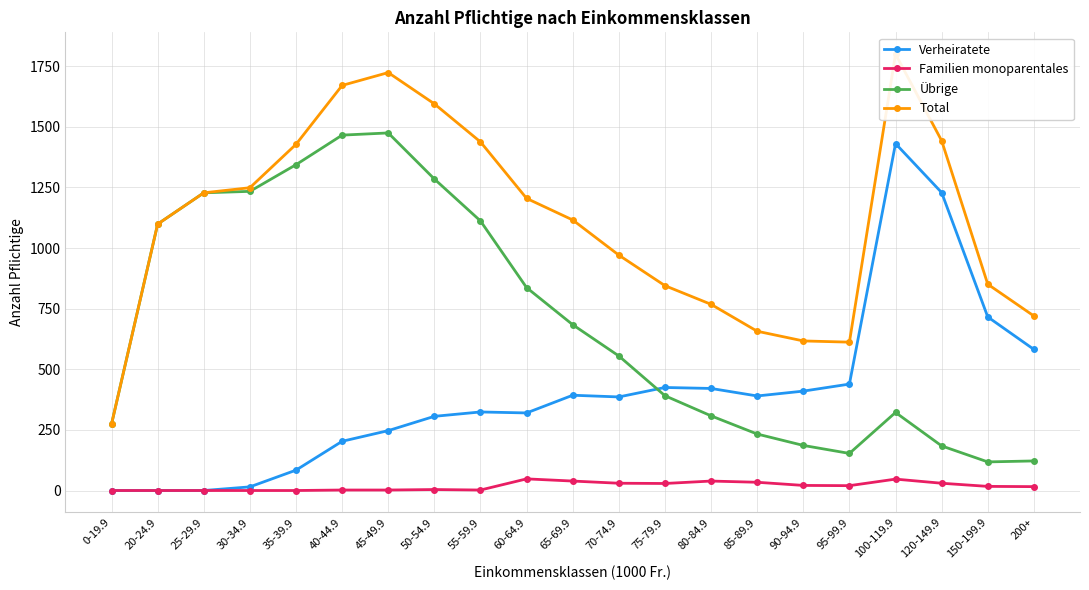

Where does the Verheiratete series first go above 386?

65-69.9